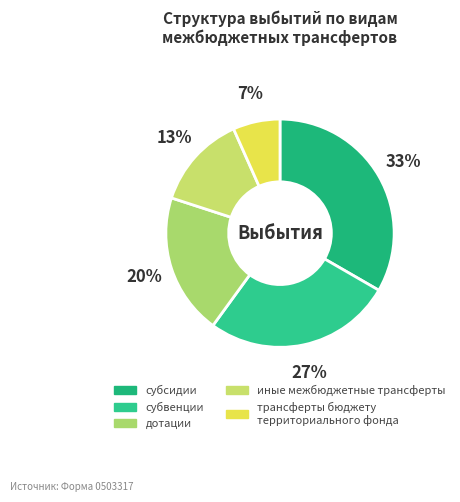

How many segments does this pie chart have?

5